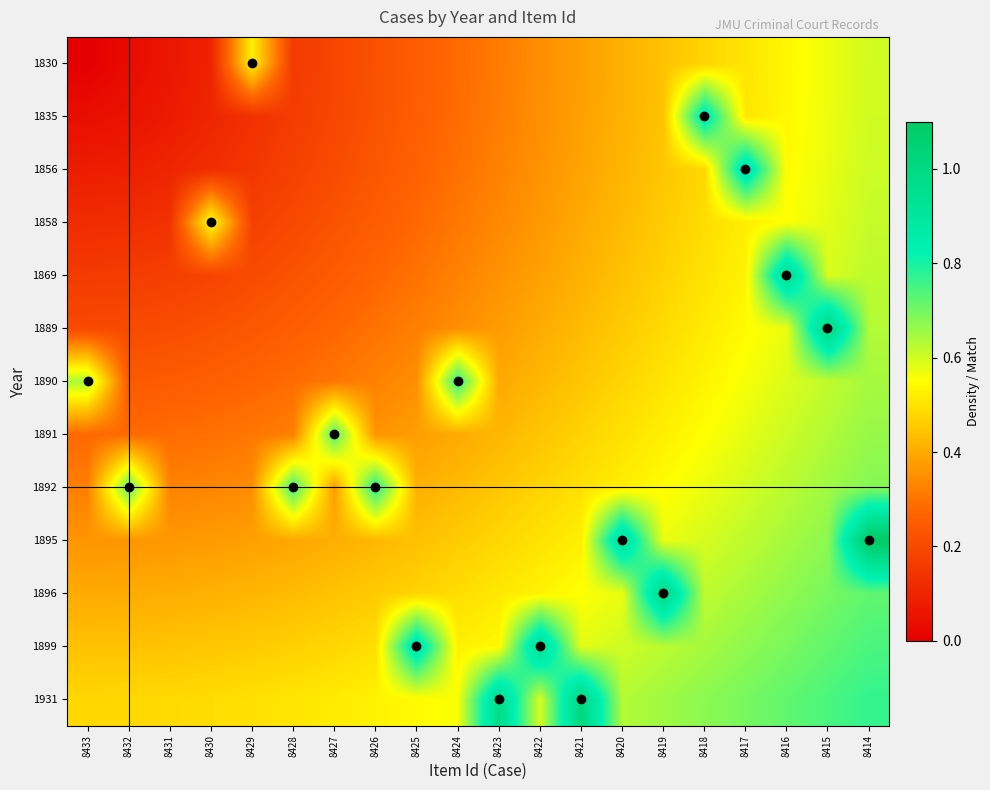

At how many categories does at least one series exceed 0?

20